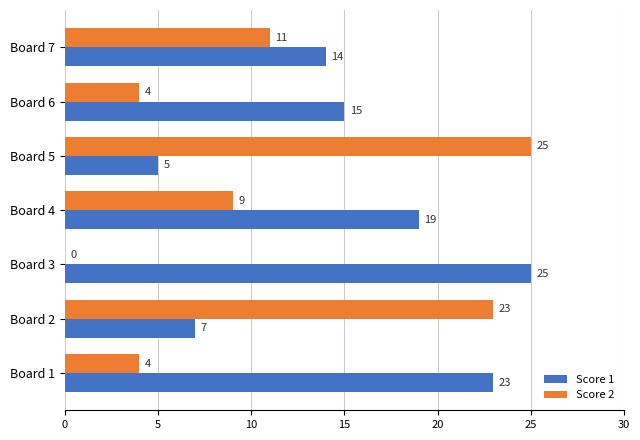

Which series has the largest total across all categories?

Score 1